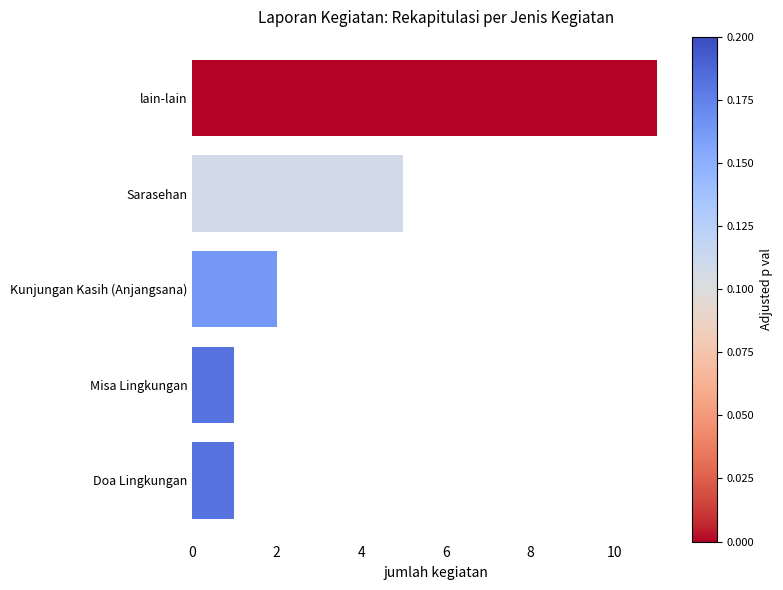

What is the change in value from Sarasehan to lain-lain?

+6